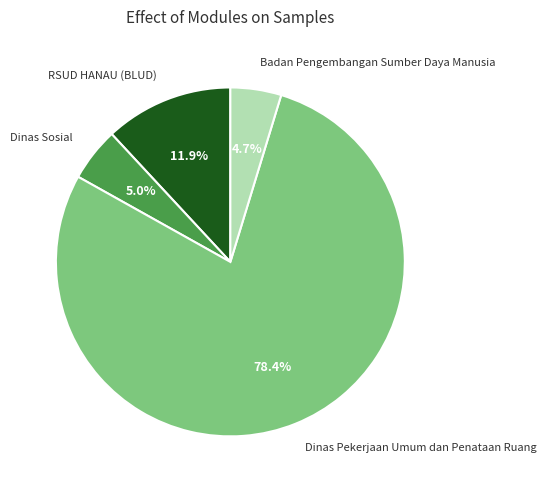

Is there any slice that represents more than half of the pie?

Yes